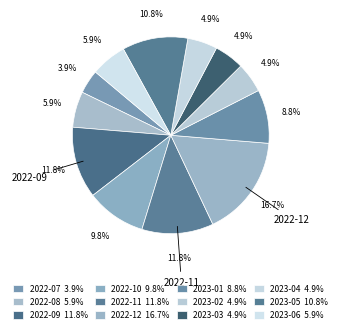

Which category has the biggest portion of the pie?

2022-12